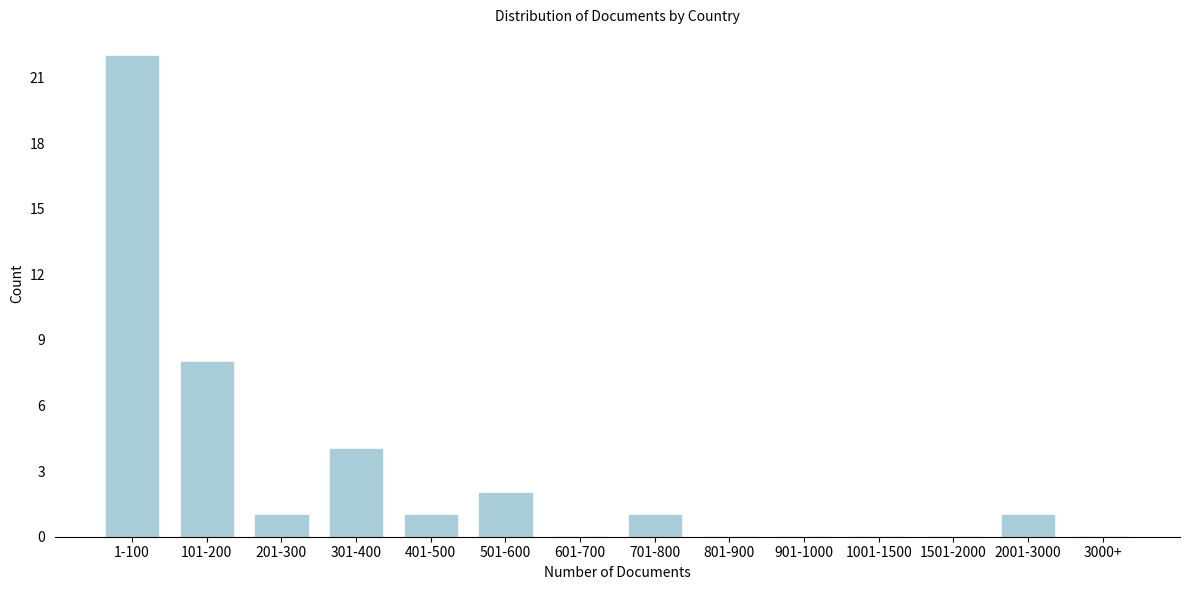

Reading left to right, list all the values displayed in this chart.

1-100=22	101-200=8	201-300=1	301-400=4	401-500=1	501-600=2	601-700=0	701-800=1	801-900=0	901-1000=0	1001-1500=0	1501-2000=0	2001-3000=1	3000+=0